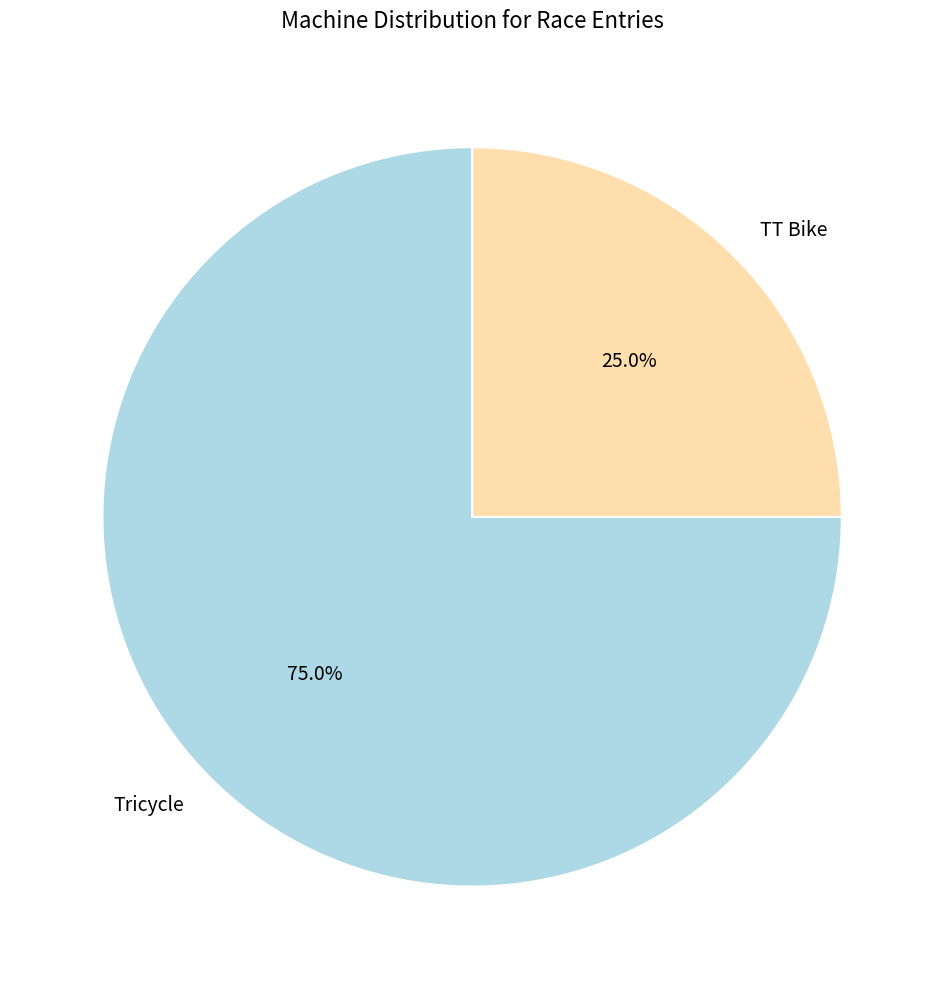

Is it true that Tricycle is 70% of the pie?

False